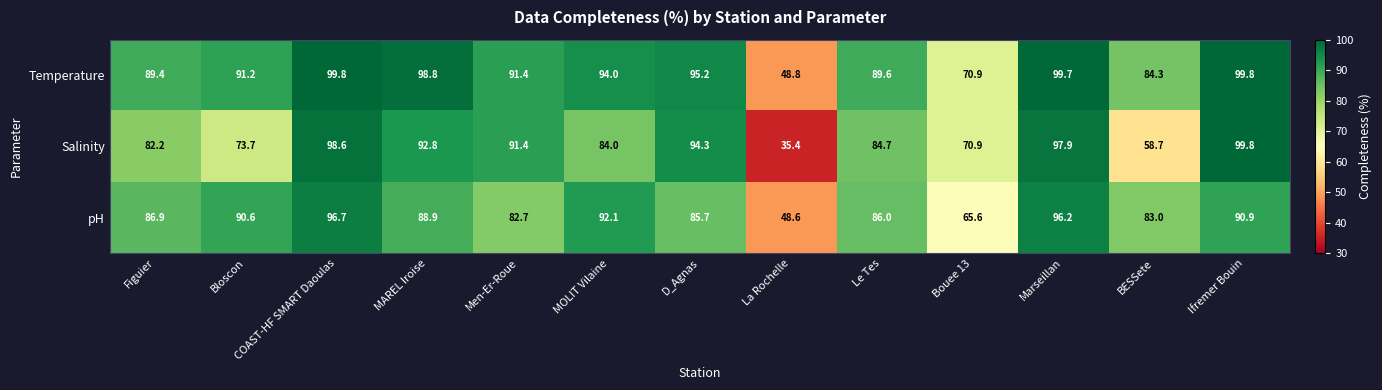

What is the maximum value shown in the chart?

99.8